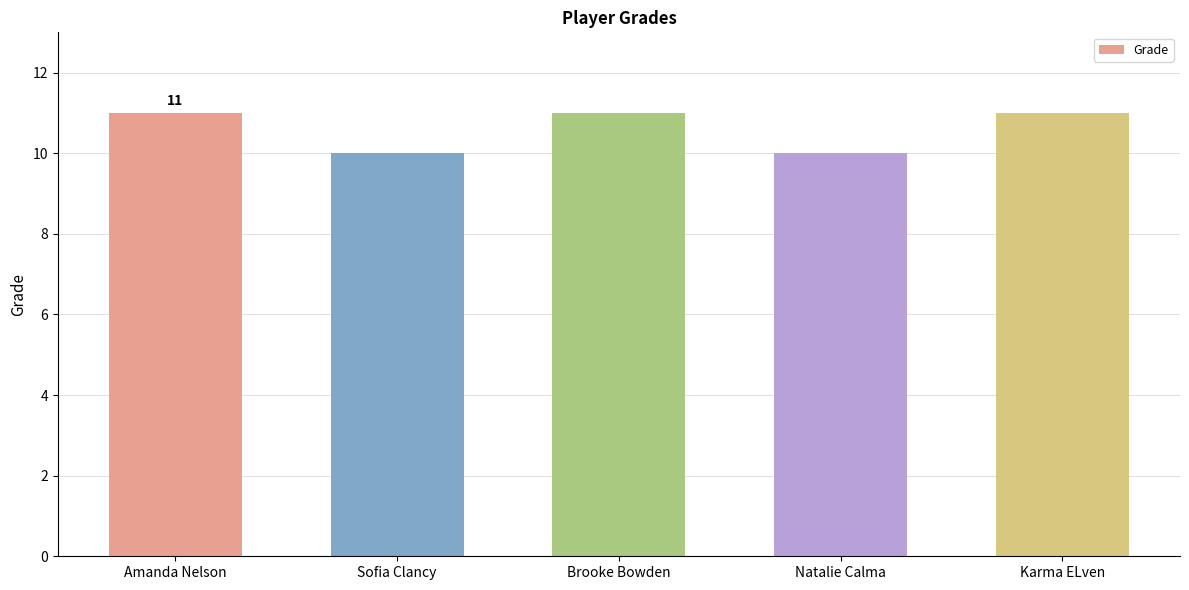

Is it true that the value at Natalie Calma is 10?

True